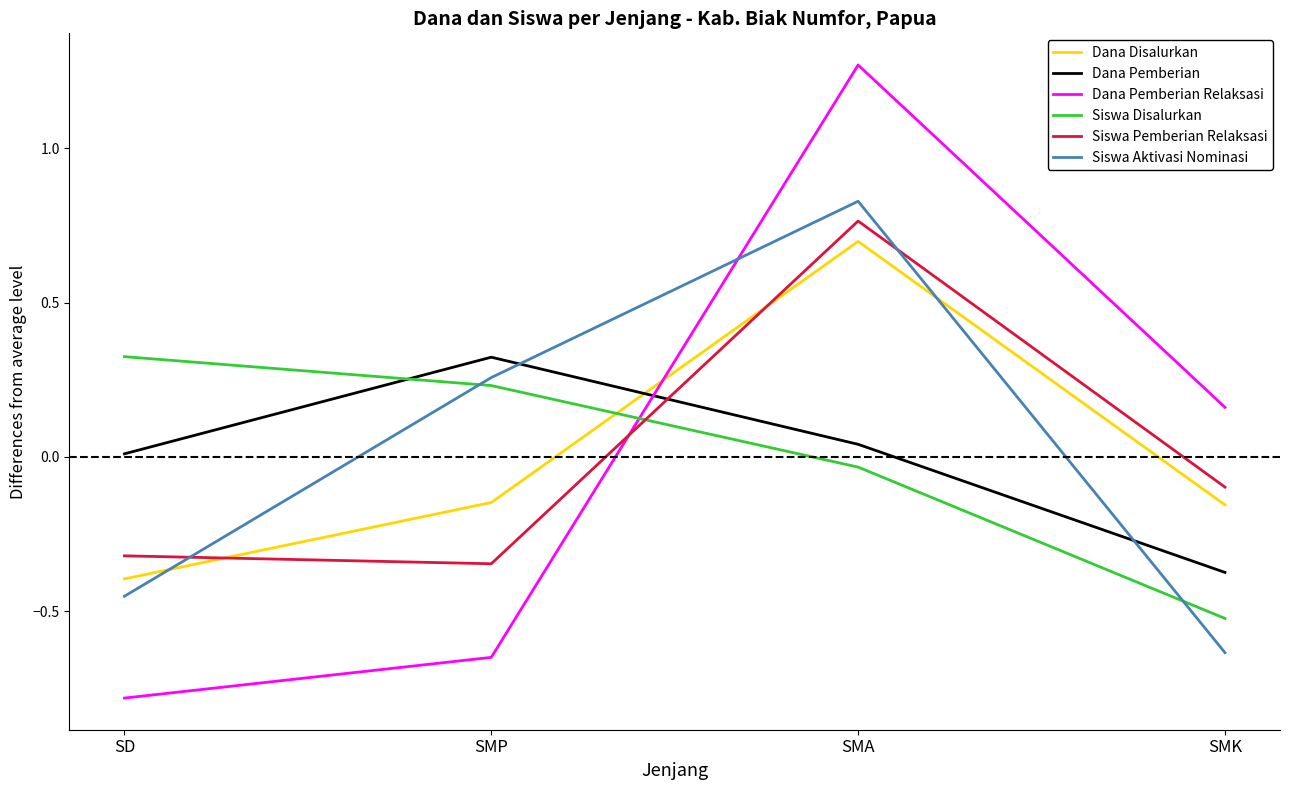

The Siswa Pemberian Relaksasi series shows -0.2 at SMK. True or false?

False